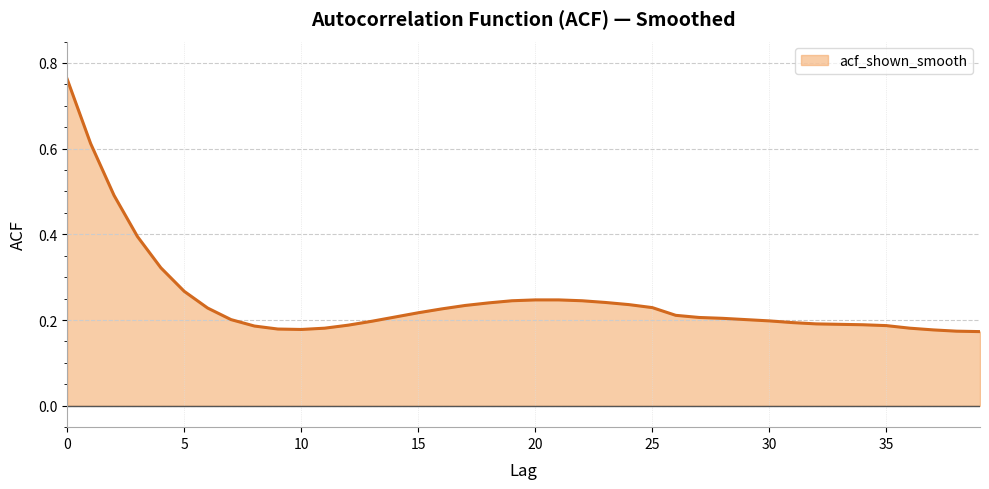

Reading left to right, extract all data points from this chart.

0=0.8	1=0.6	2=0.5	3=0.4	4=0.3	5=0.3	6=0.2	7=0.2	8=0.2	9=0.2	10=0.2	11=0.2	12=0.2	13=0.2	14=0.2	15=0.2	16=0.2	17=0.2	18=0.2	19=0.2	20=0.2	21=0.2	22=0.2	23=0.2	24=0.2	25=0.2	26=0.2	27=0.2	28=0.2	29=0.2	30=0.2	31=0.2	32=0.2	33=0.2	34=0.2	35=0.2	36=0.2	37=0.2	38=0.2	39=0.2